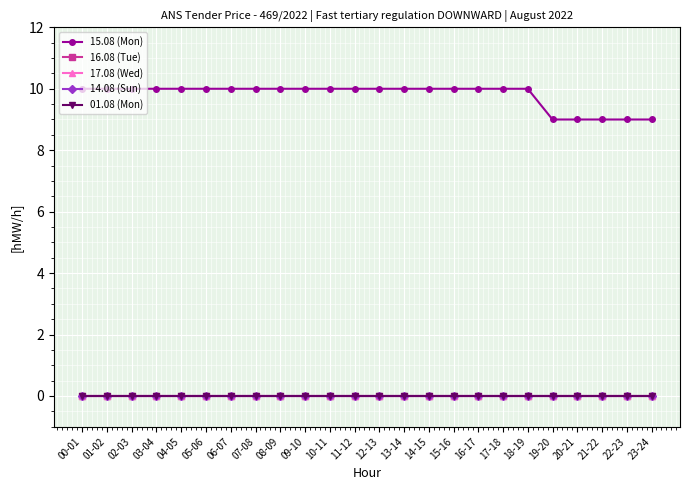

Is this an area chart (filled region under the line)?

No